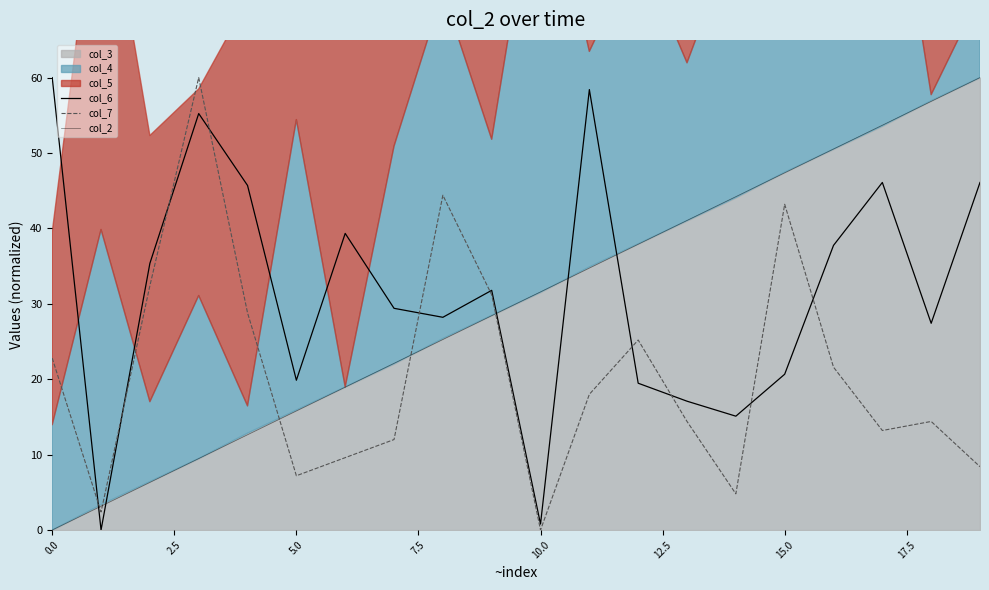

Reading left to right, transcribe all the data shown in this chart.

col_6: 60.0	0.0	35.4	55.2	45.7	19.9	39.3	29.4	28.2	31.8	0.8	58.4	19.5	17.1	15.1	20.7	37.7	46.1	27.4	46.1
col_7: 22.8	2.4	32.4	60.0	28.8	7.2	9.6	12.0	44.4	31.2	0.0	18.0	25.2	14.4	4.8	43.2	21.6	13.2	14.4	8.4
col_2: 0.0	3.2	6.3	9.5	12.6	15.8	18.9	22.1	25.3	28.4	31.6	34.7	37.9	41.1	44.2	47.4	50.5	53.7	56.8	60.0